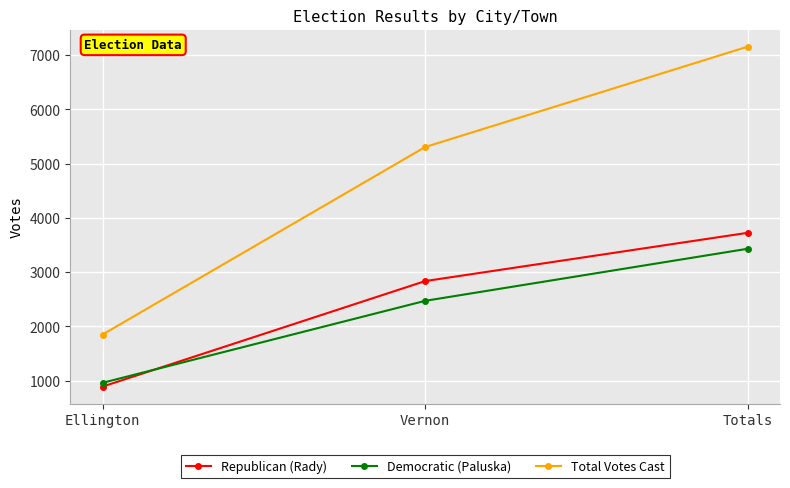

What is the label of the 2nd point from the right?

Vernon